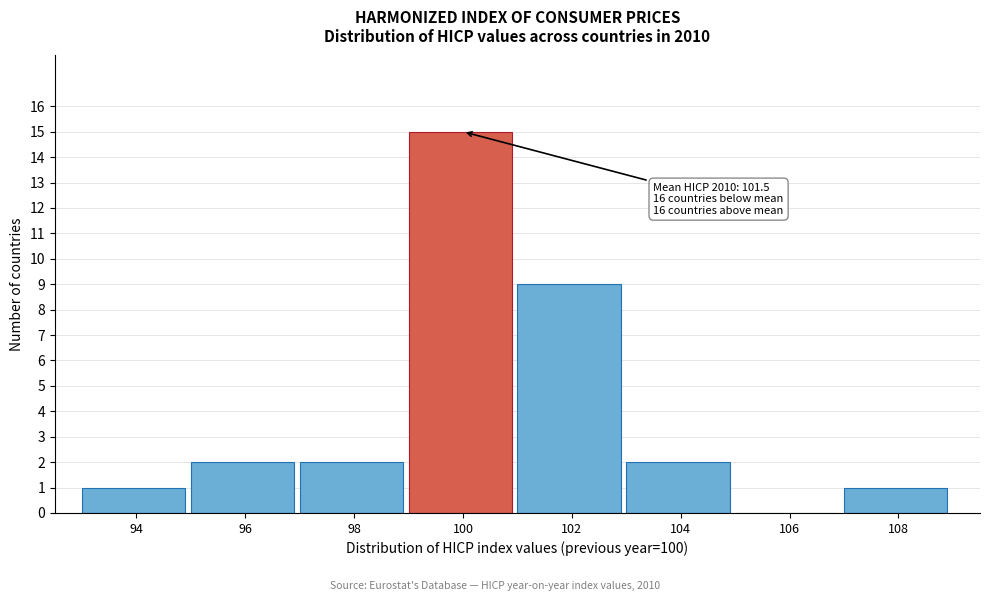

Reading left to right, extract all data points from this chart.

94=1	96=2	98=2	100=15	102=9	104=2	106=0	108=1